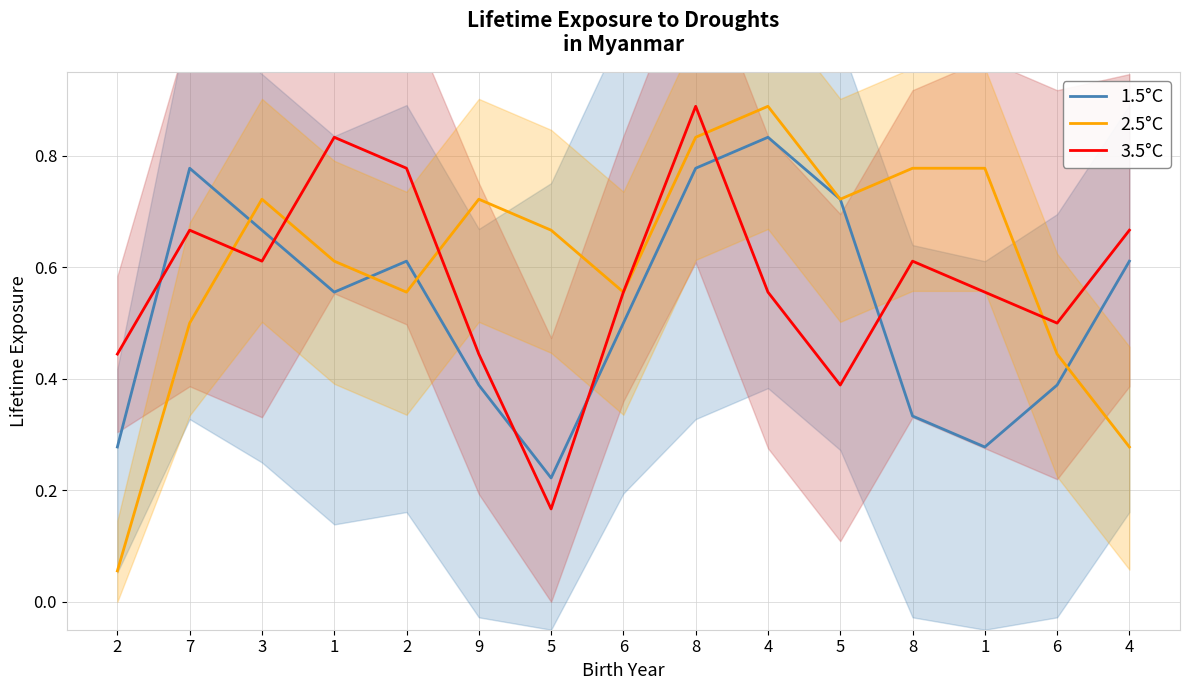

Does the chart have visible grid lines?

Yes